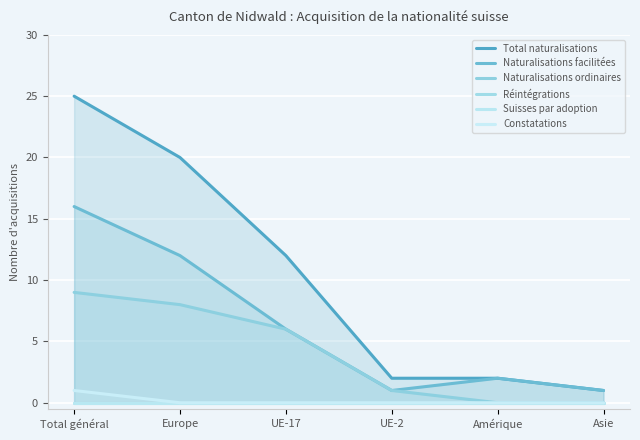

List the series in order of their peak value, highest first.

Total naturalisations, Naturalisations facilitées, Naturalisations ordinaires, Constatations, Réintégrations, Suisses par adoption